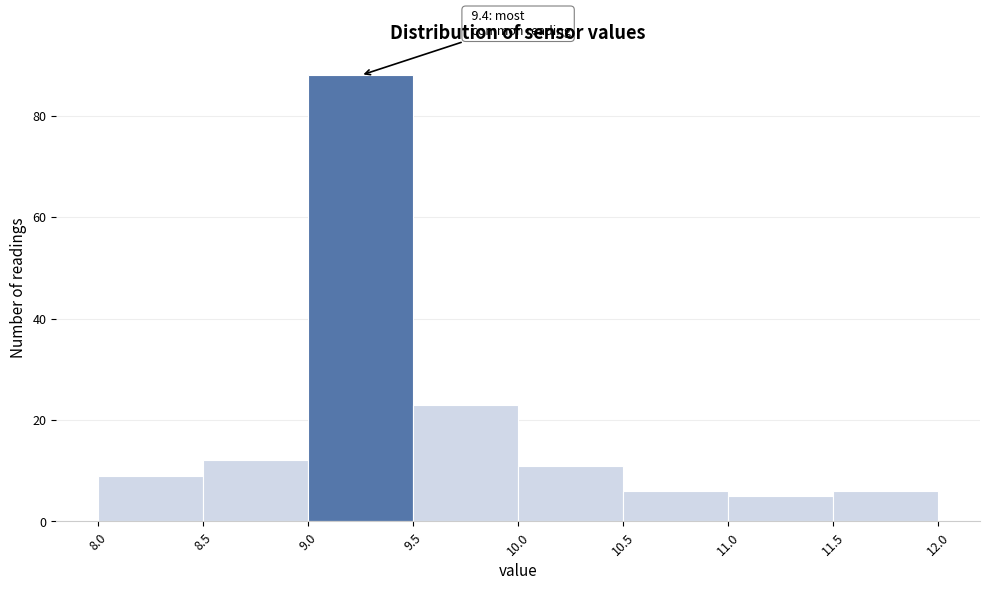

Over which range of the x-axis is the bar tallest?

9.0 to 9.5